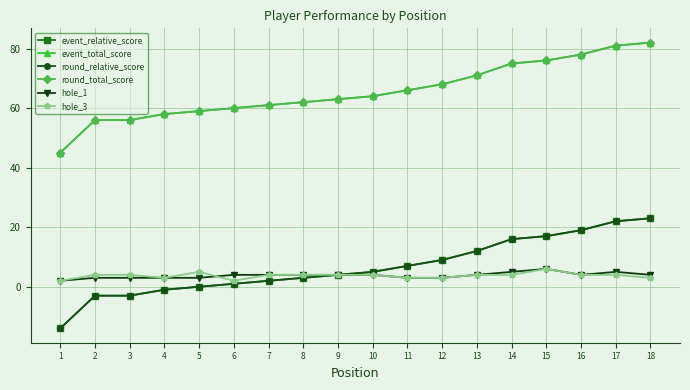

What is the average value of the hole_3 series?

4